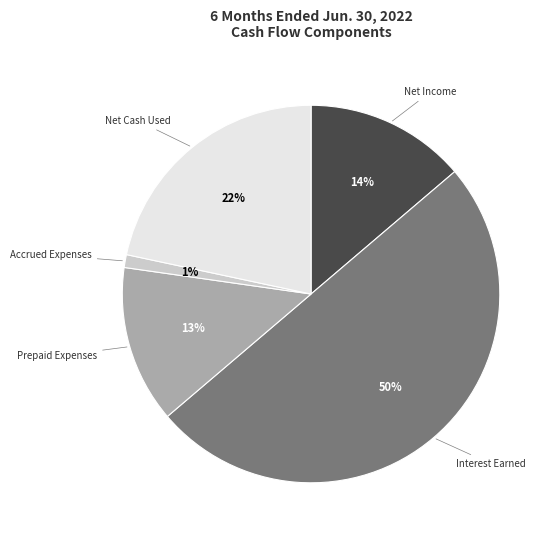

To the nearest percent, what is the difference between the largest and smallest slice percentages?

49%